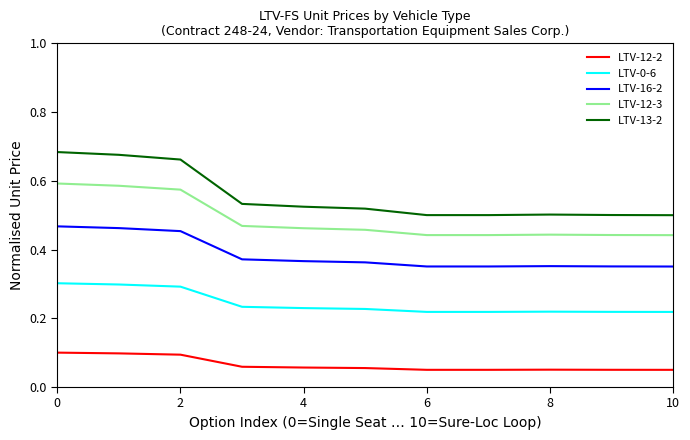

List the series in order of their peak value, lowest first.

LTV-12-2, LTV-0-6, LTV-16-2, LTV-12-3, LTV-13-2